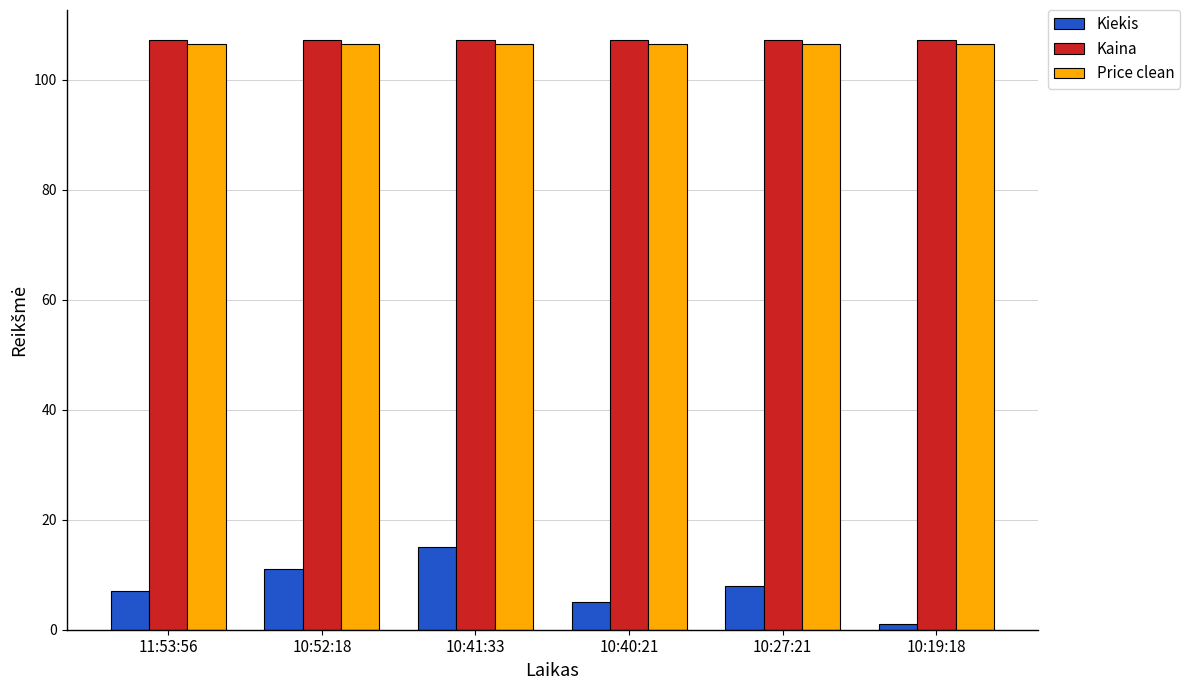

At which label does Kiekis reach its minimum?

10:19:18